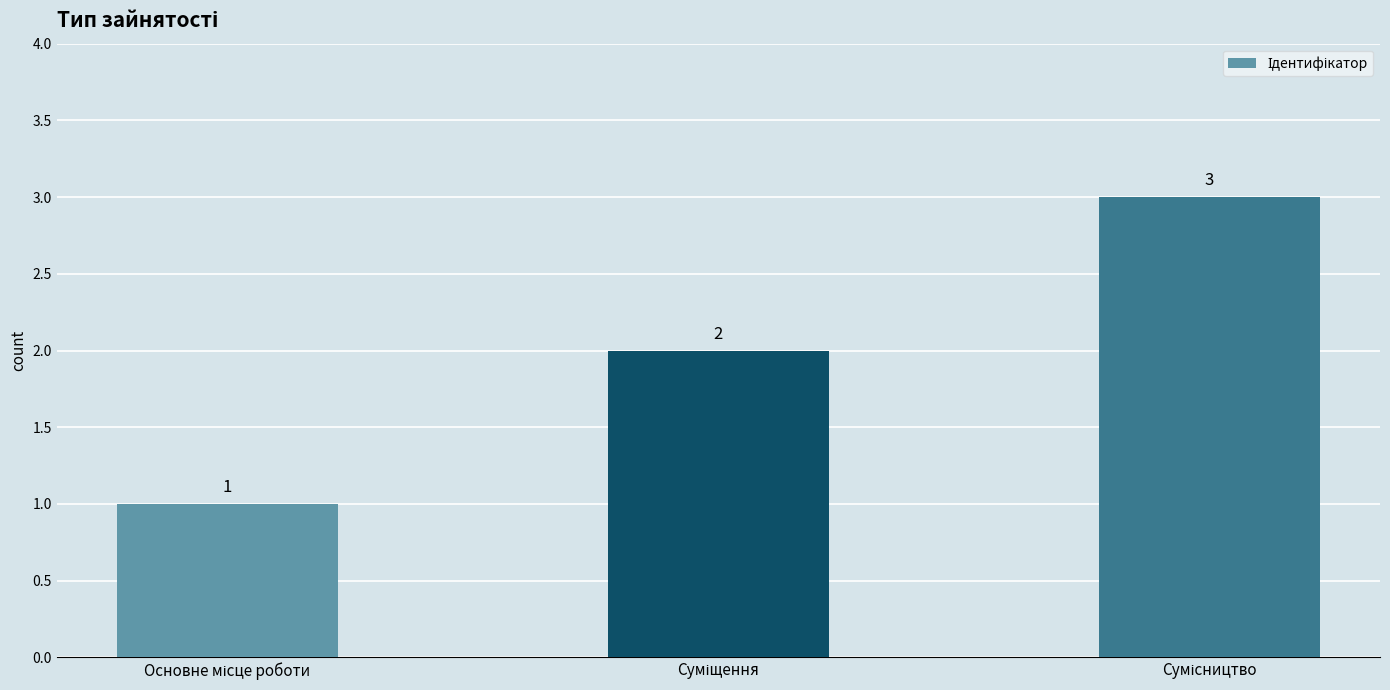

What is the greatest value displayed?

3